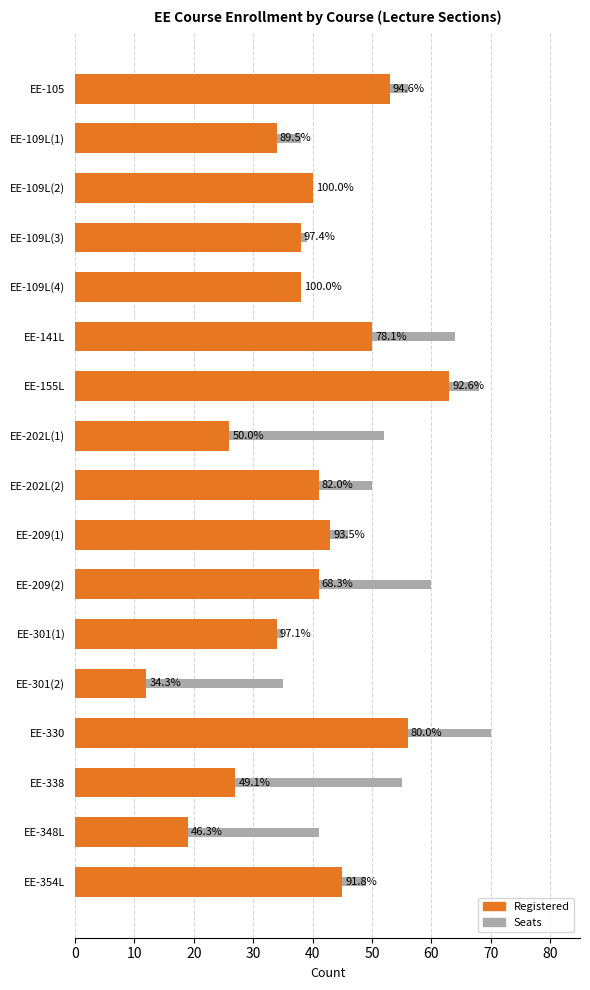

What is the minimum value for Seats?

35